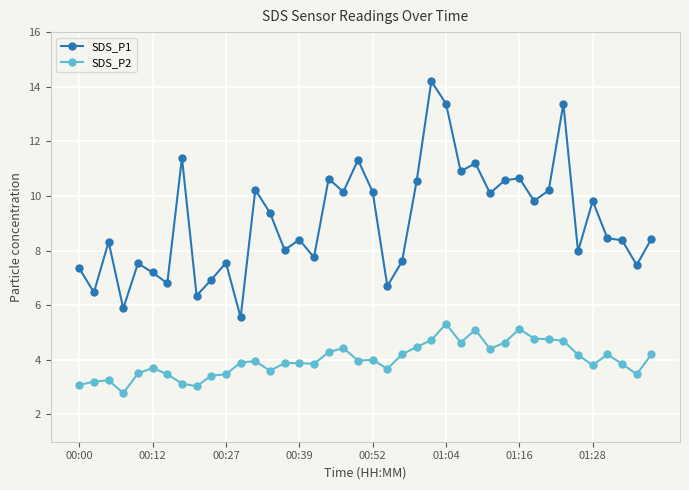

Rank the series by their average value, from highest to lowest.

SDS_P1, SDS_P2